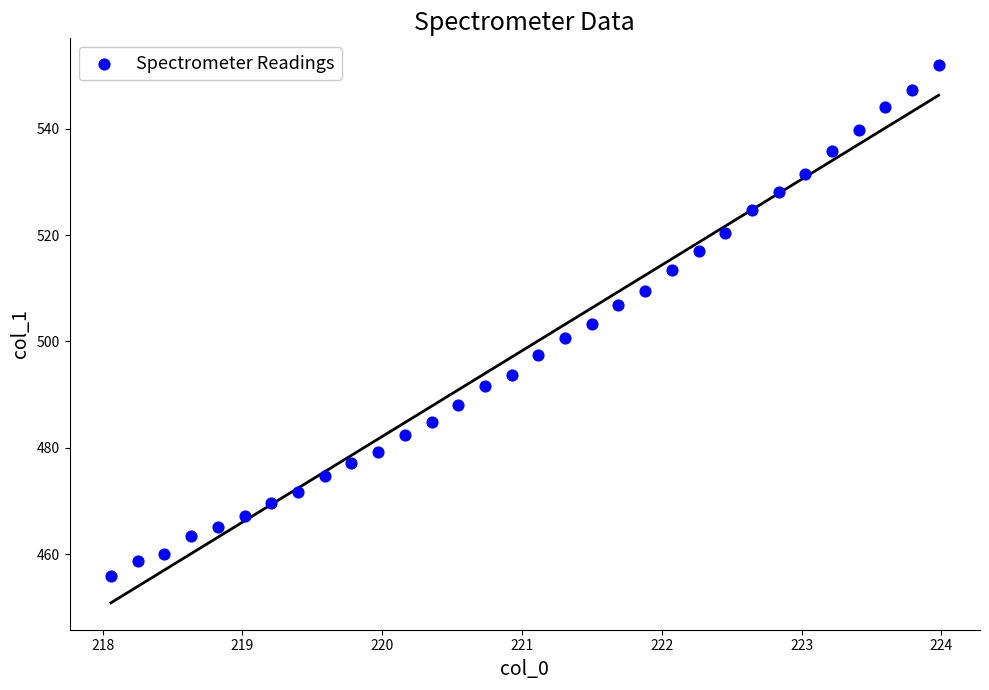

What is the range of X values (max minus min)?

5.9